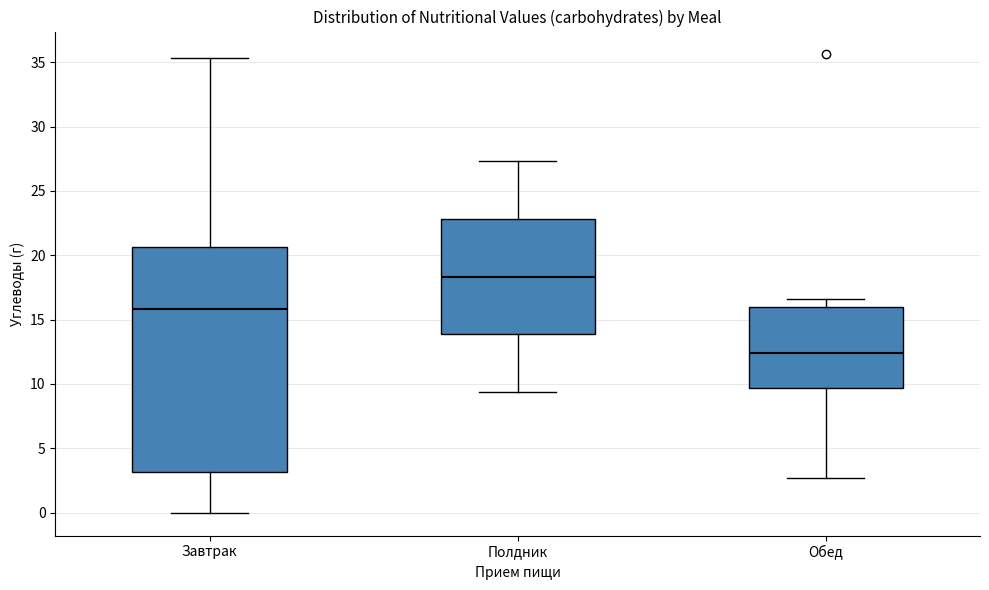

Where does the lower whisker of the box for Полдник end on the y-axis? The values are not printed on the chart, so give them approximately, as read against the axis.

9.5